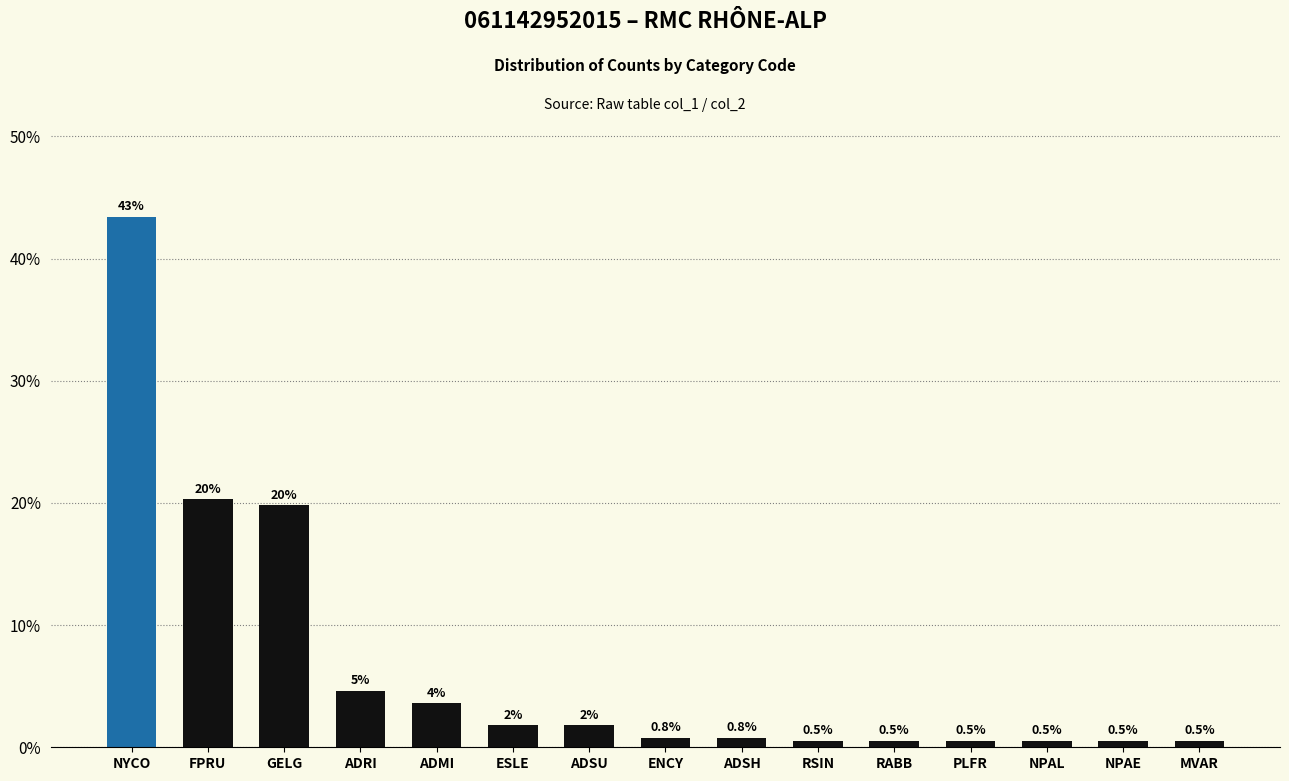

What is the sum of the values at NPAE and ESLE?

2.3